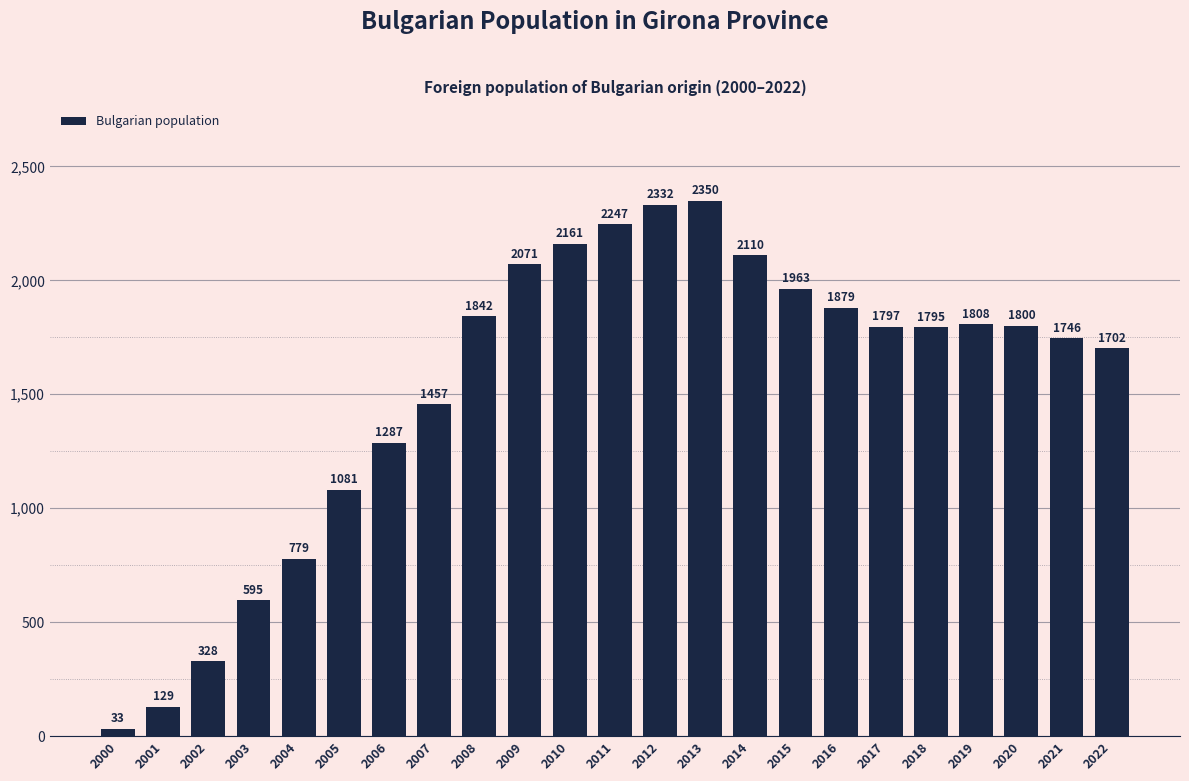

The value at 2019 is 1808. True or false?

True